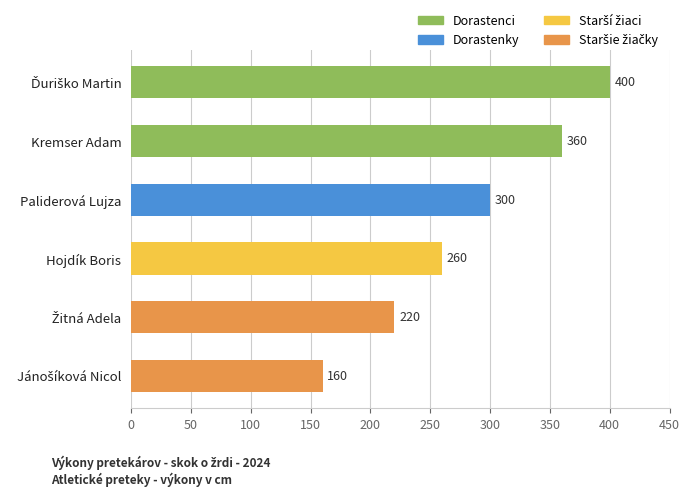

Reading bottom to top, list all the values displayed in this chart.

160	220	260	300	360	400